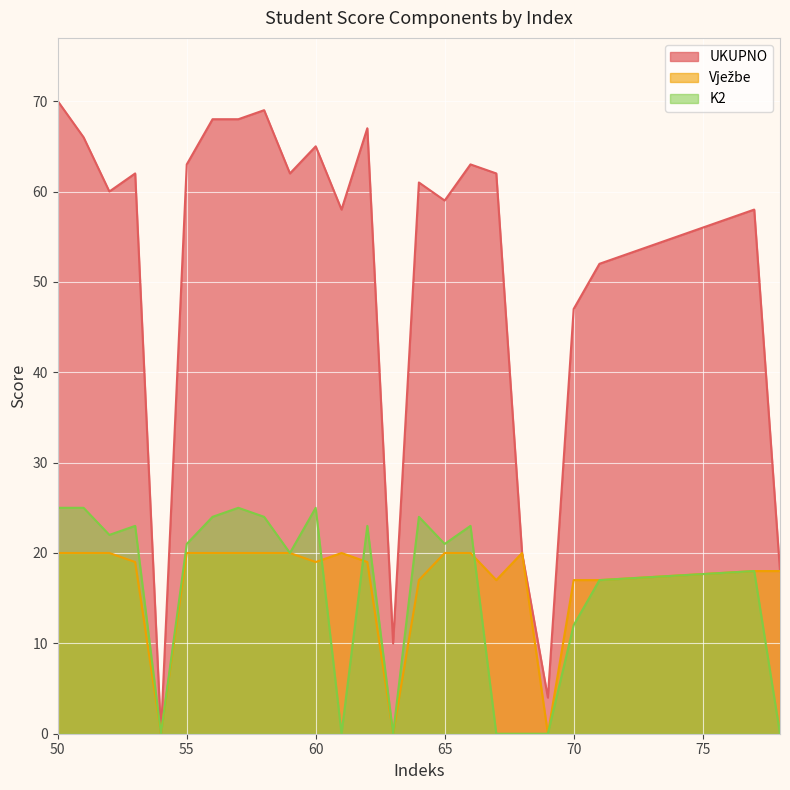

Read the UKUPNO value at 71, to the nearest 5.

50